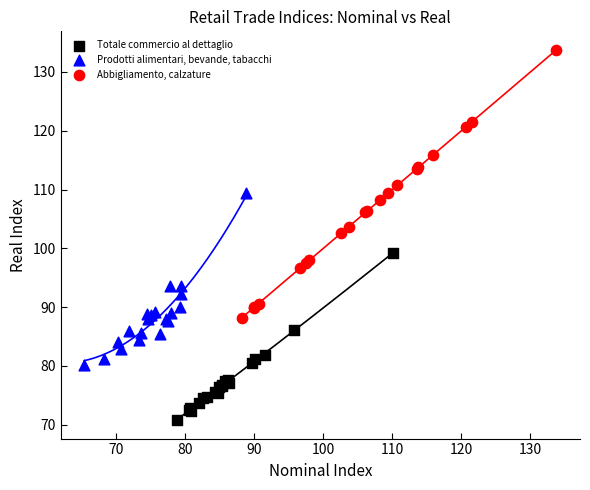

Which series has the largest Y range (max minus min)?

Abbigliamento, calzature